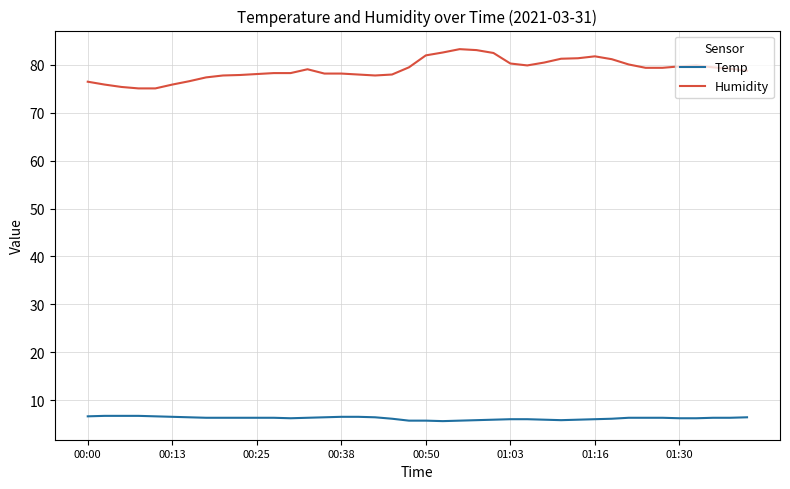

Which series has the largest total across all categories?

Humidity